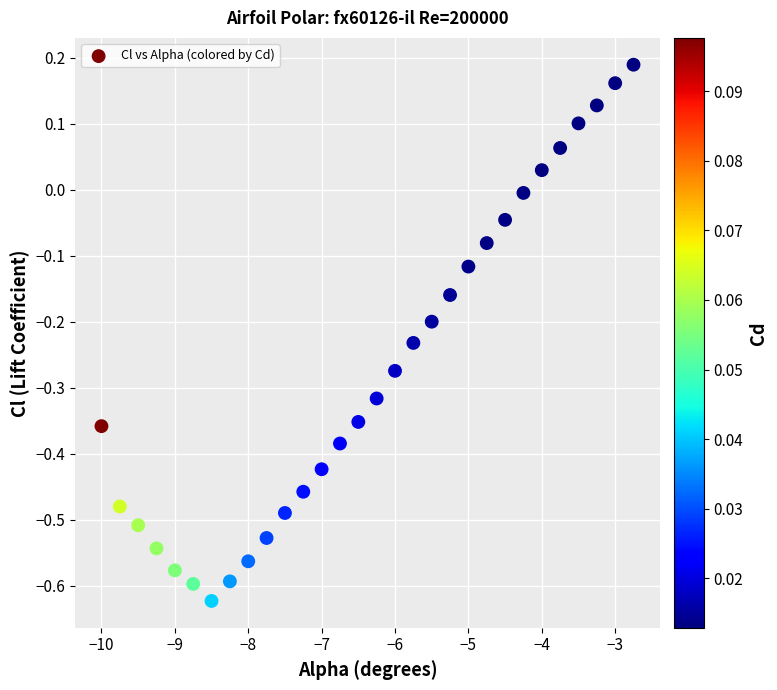

What is the range of X values (max minus min)?

7.2